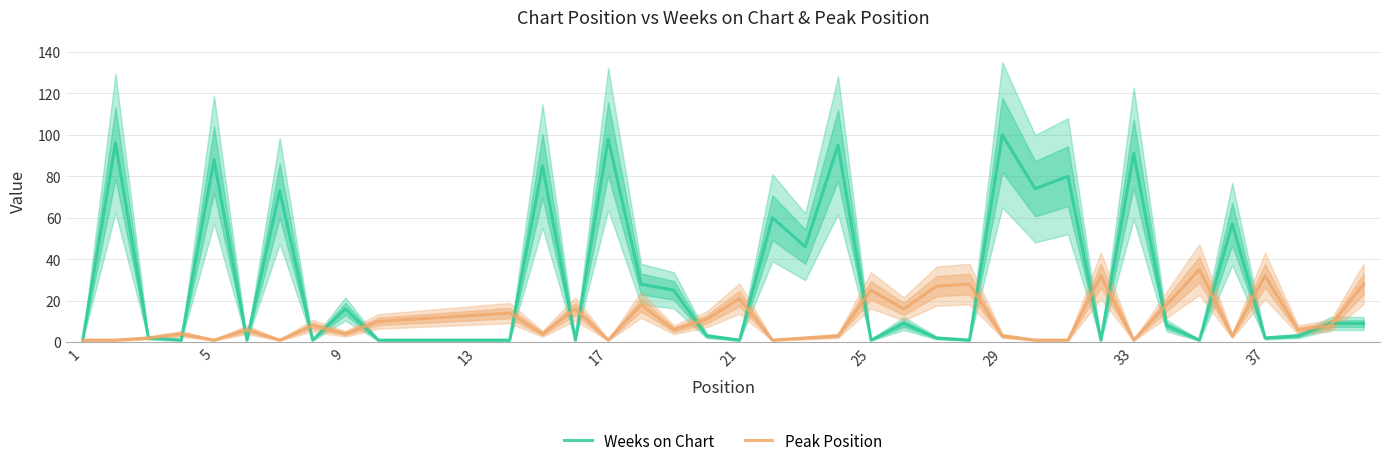

How many intersections are there between Weeks on Chart and Peak Position?

20